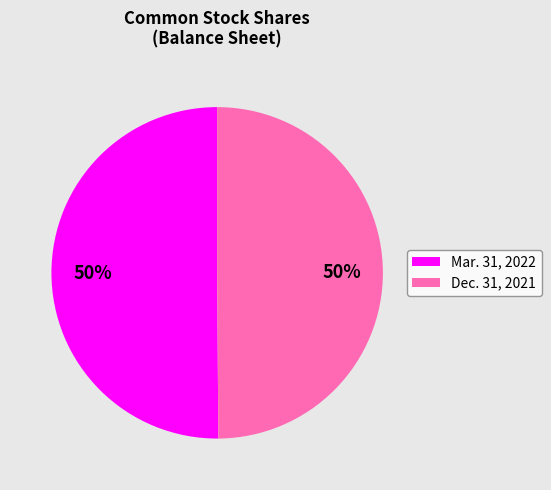

Approximately how many times larger is the value at Mar. 31, 2022 compared to Dec. 31, 2021?

1.0